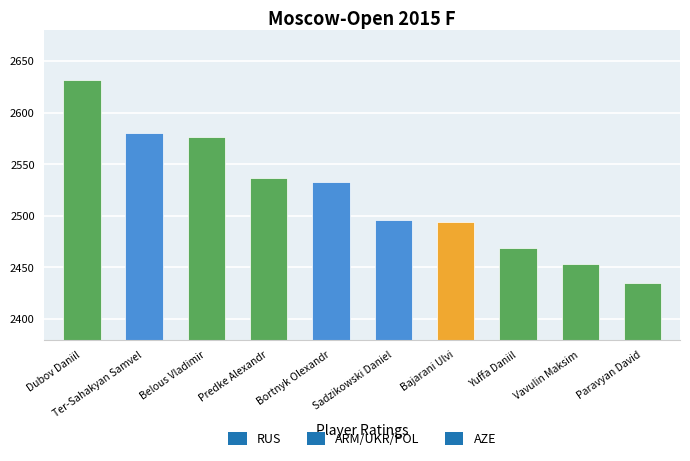

Which category has the highest value across all series?

Dubov Daniil